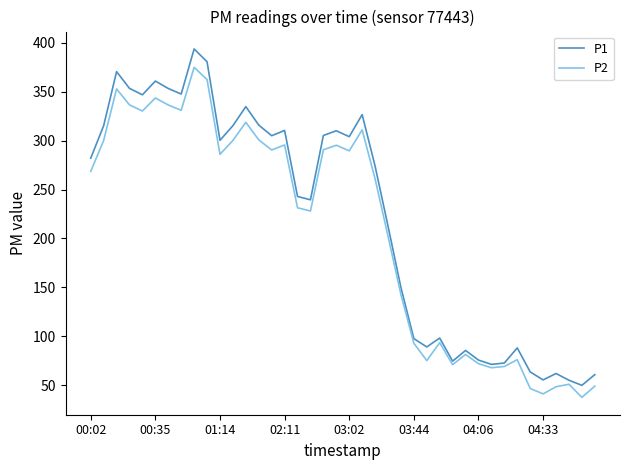

True or false: P1 has more than 2 points higher than both neighbors.

True